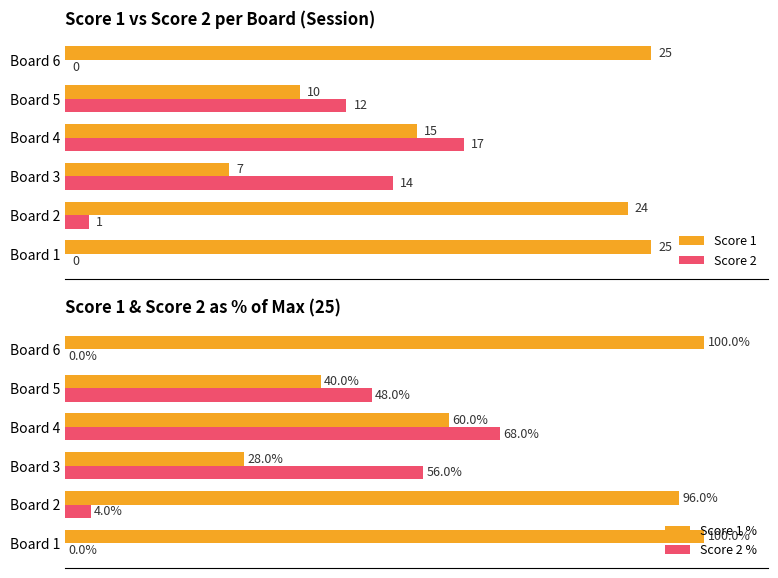

What are all the series names shown in the legend?

Score 1, Score 2, Score 1 %, Score 2 %